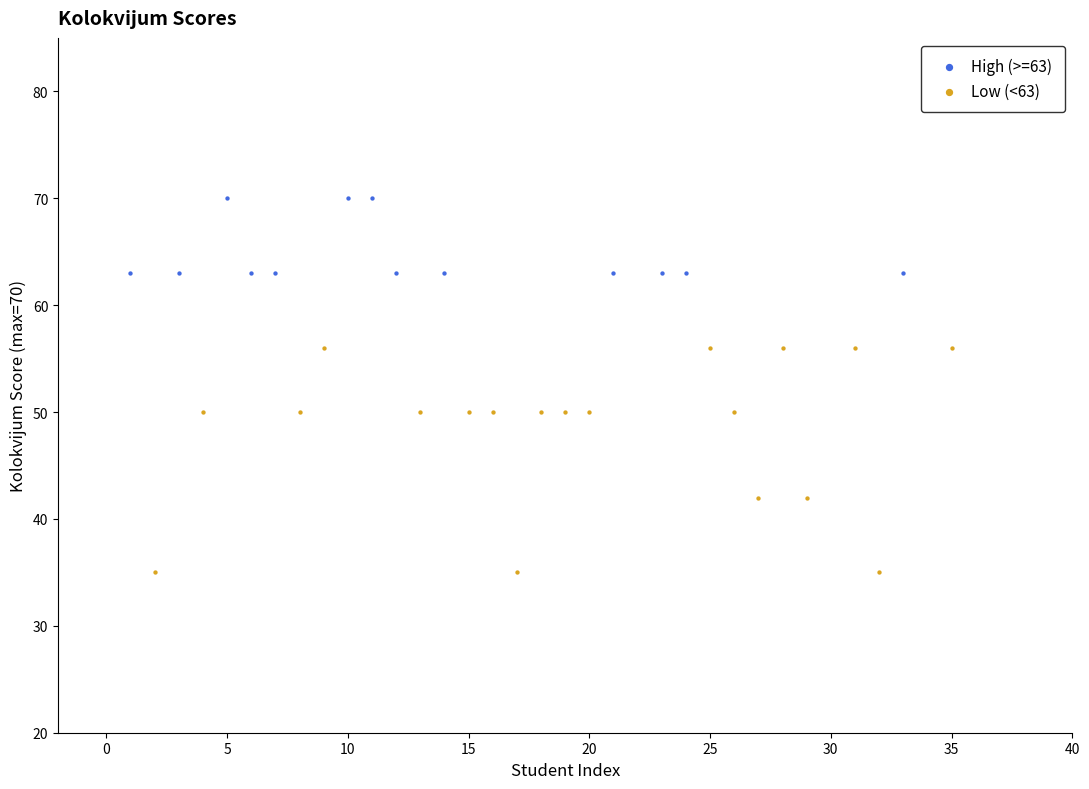

Which series contains the highest Y value?

High (>=63)